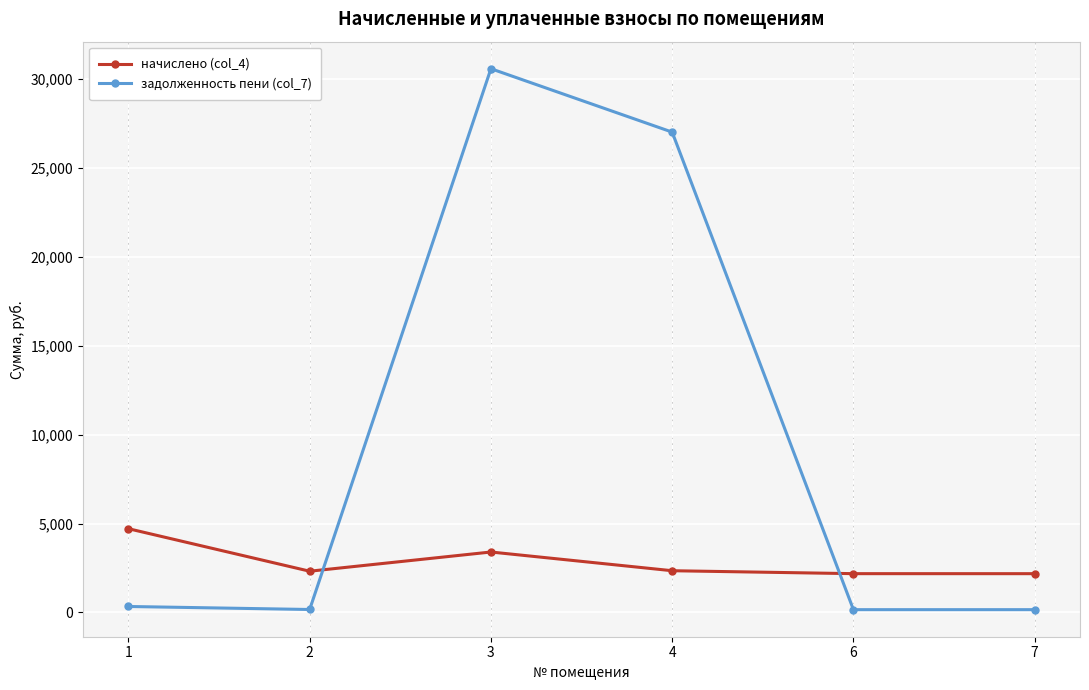

What is the difference between the начислено (col_4) values at 3 and 4?

1052.7